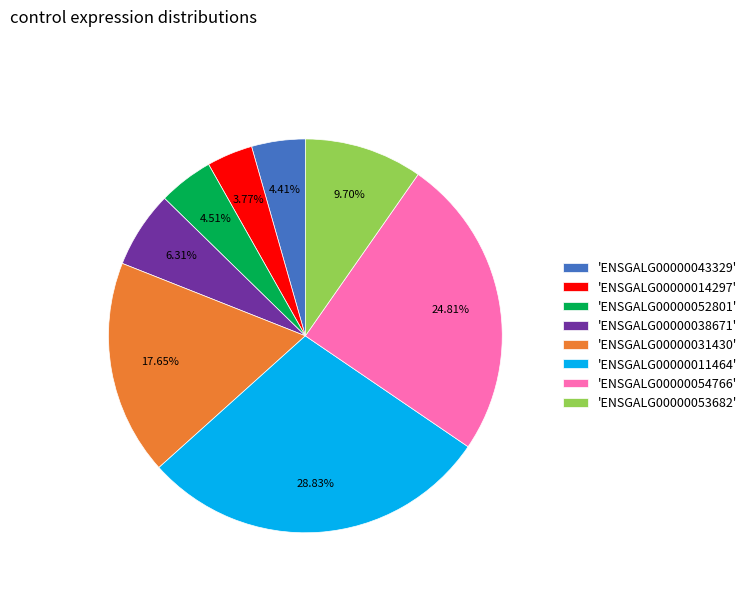

Is the sum of 'ENSGALG00000054766' and 'ENSGALG00000043329' greater than half?

No